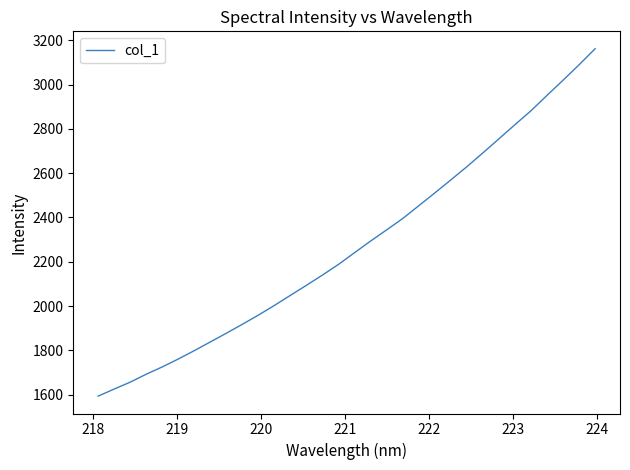

Reading left to right, extract all data points from this chart.

1593.0	1625.0	1656.2	1692.1	1725.1	1760.8	1798.8	1838.2	1877.6	1918.1	1959.6	2003.4	2049.0	2094.5	2140.7	2189.0	2242.0	2294.3	2344.8	2396.0	2453.7	2511.6	2570.3	2630.0	2692.4	2755.8	2819.9	2882.6	2952.1	3020.4	3090.1	3162.5